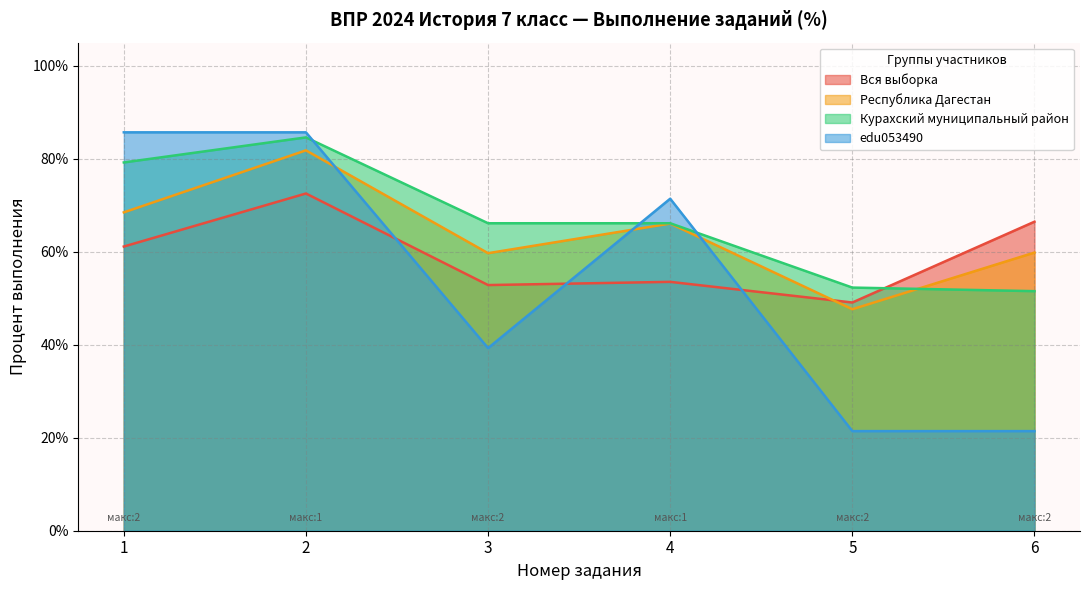

Reading left to right, extract all data points from this chart.

Вся выборка: 1=61.1	2=72.5	3=52.9	4=53.5	5=49.1	6=66.5
Республика Дагестан: 1=68.5	2=81.8	3=59.7	4=66.1	5=47.6	6=59.8
Курахский муниципальный район: 1=79.2	2=84.6	3=66.2	4=66.2	5=52.3	6=51.5
edu053490: 1=85.7	2=85.7	3=39.3	4=71.4	5=21.4	6=21.4